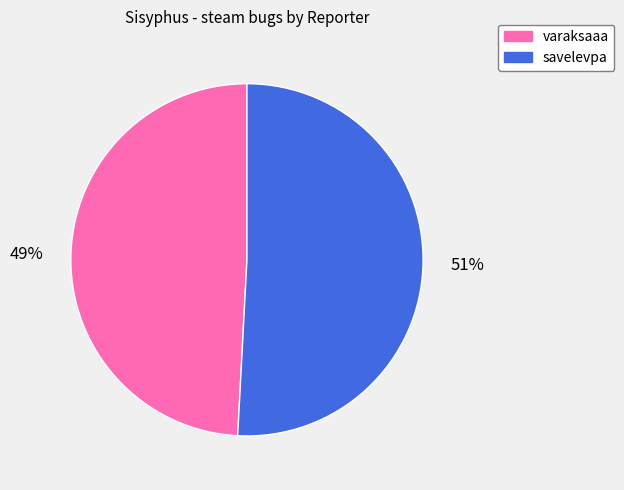

Do varaksaaa and savelevpa together represent more than half of the pie?

Yes